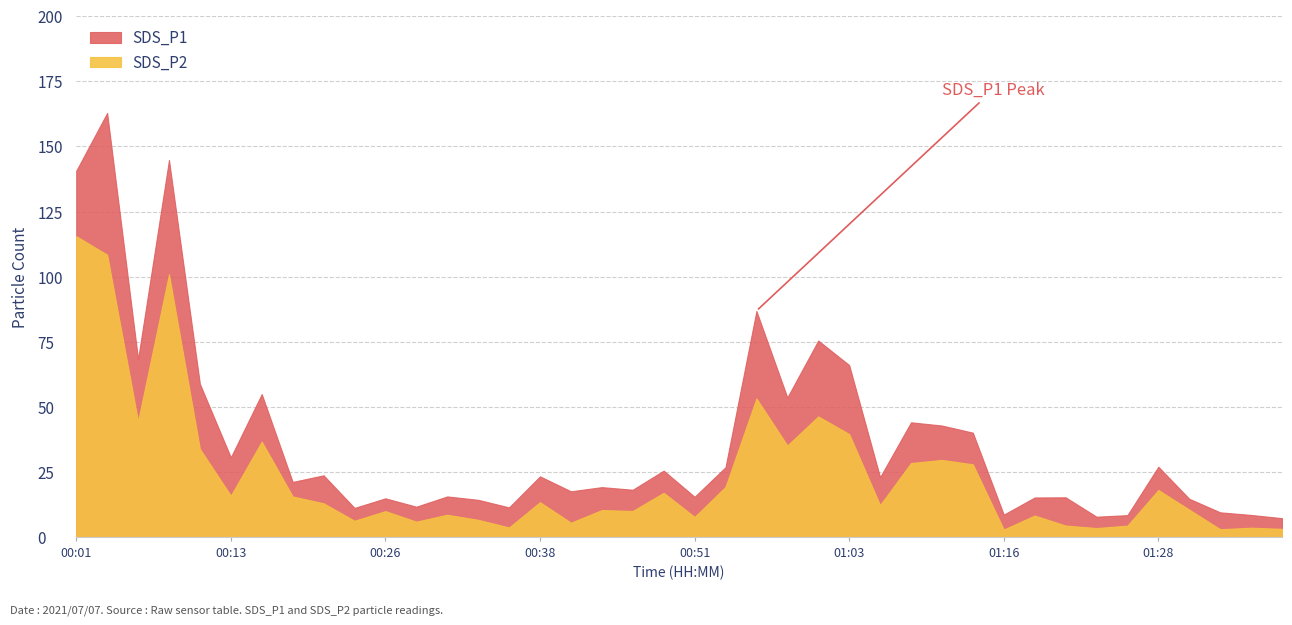

True or false: SDS_P2 has a value of 25.0 at 01:28.

False